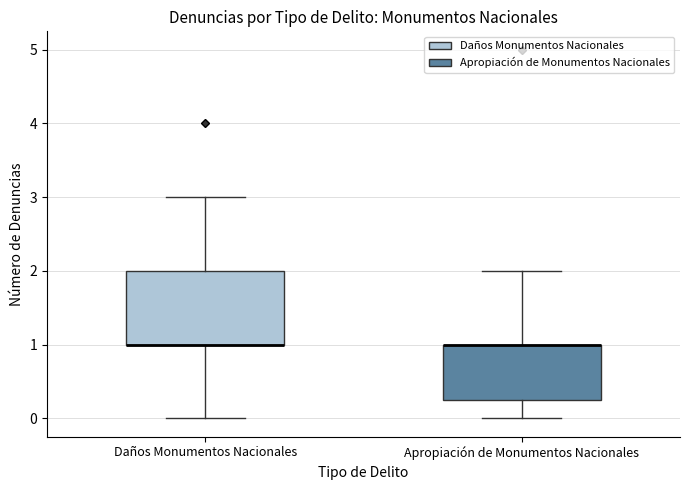

Reading left to right, transcribe this box plot: for each box, give where its median line is, the range the box spans, and where its two whiskers end, as read against the y-axis. The values are not printed on the chart, so give them approximately, as read against the axis.

Daños Monumentos Nacionales: median 1.0 (drawn on the box's lower edge), box 1.0 to 2.0, whiskers 0.0 to 3.0
Apropiación de Monumentos Nacionales: median 1.0 (drawn on the box's upper edge), box 0.3 to 1.0, whiskers 0.0 to 2.0